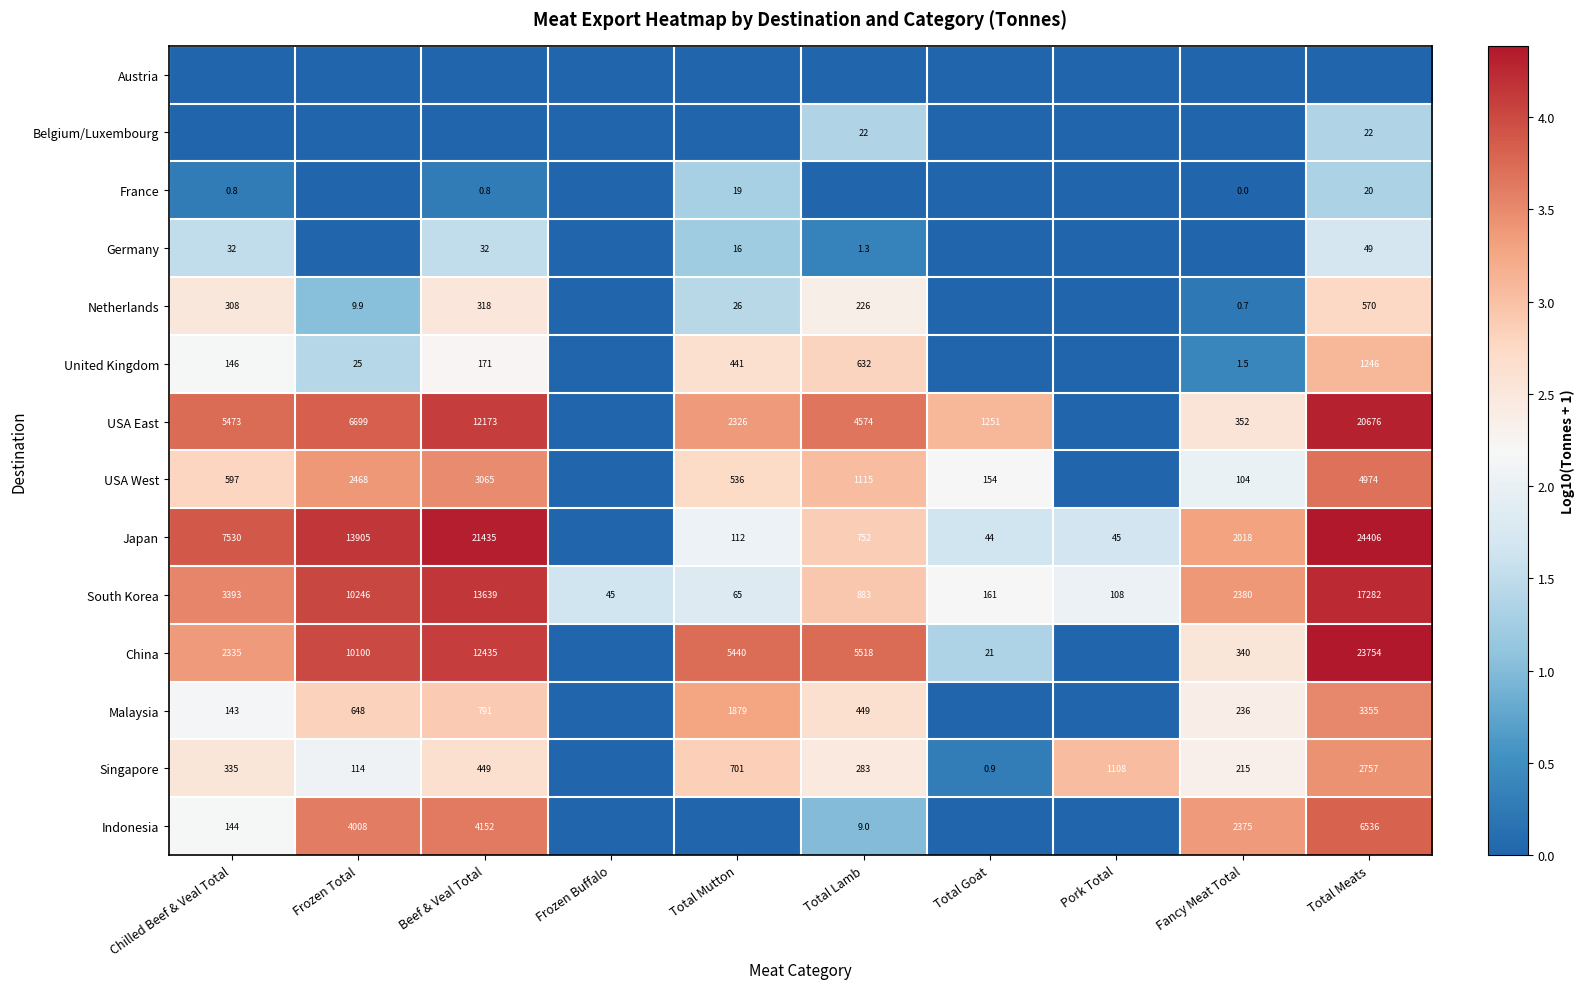

True or false: Germany has a value of 4.4 at Total Mutton.

False